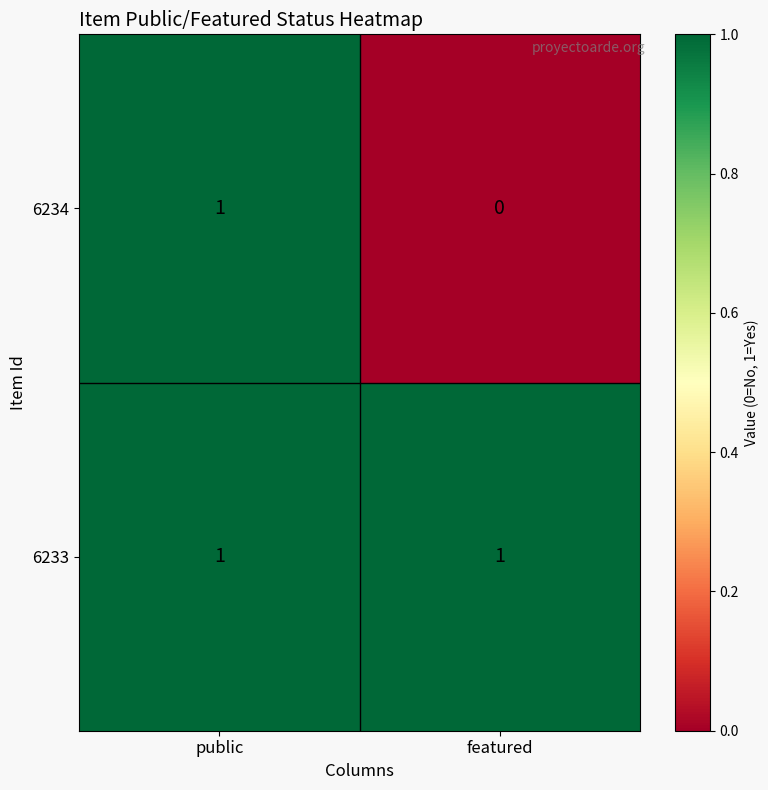

What is the difference between the highest and lowest values at featured?

1